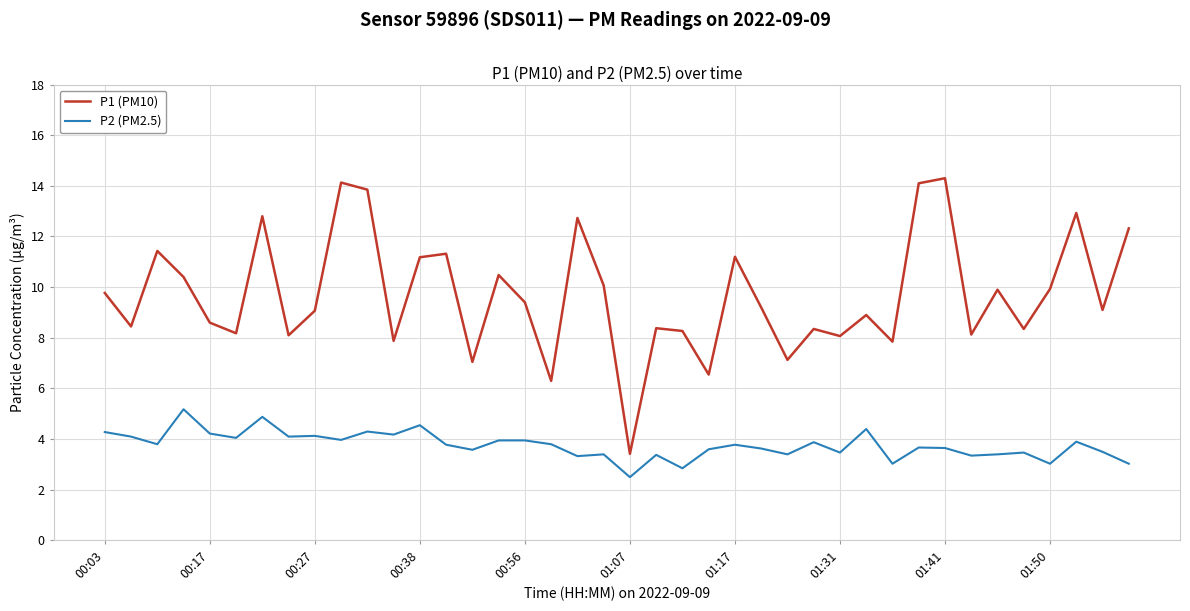

What is the difference between the maximum and minimum values in the P1 (PM10) series?

10.9